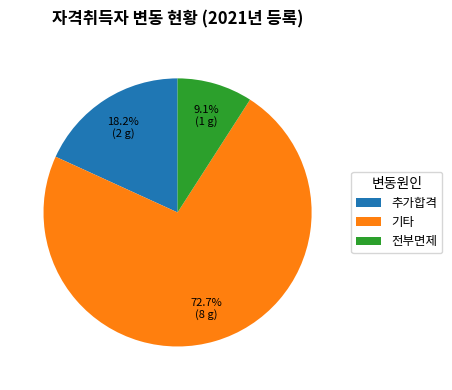

Does 기타 account for over 50% of the chart?

Yes